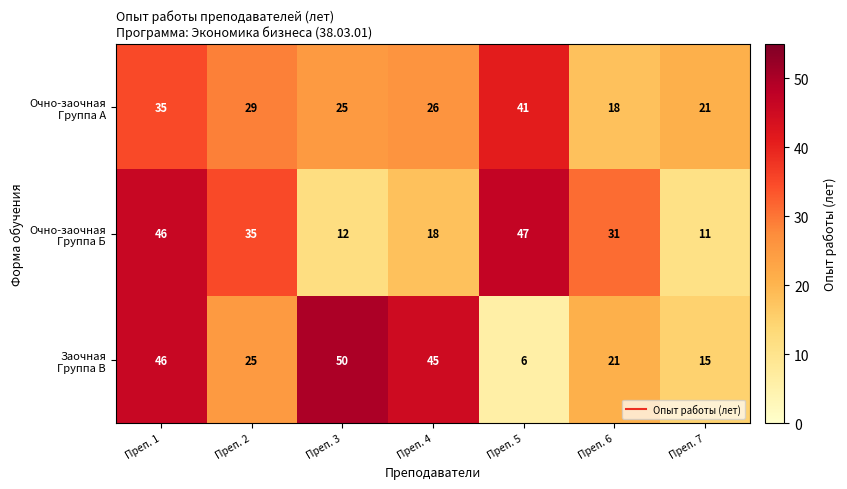

How many distinct data groups are displayed?

3